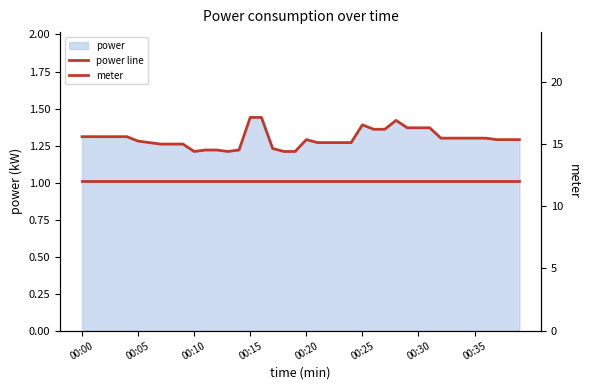

What is the approximate value of meter at 18?

12.0